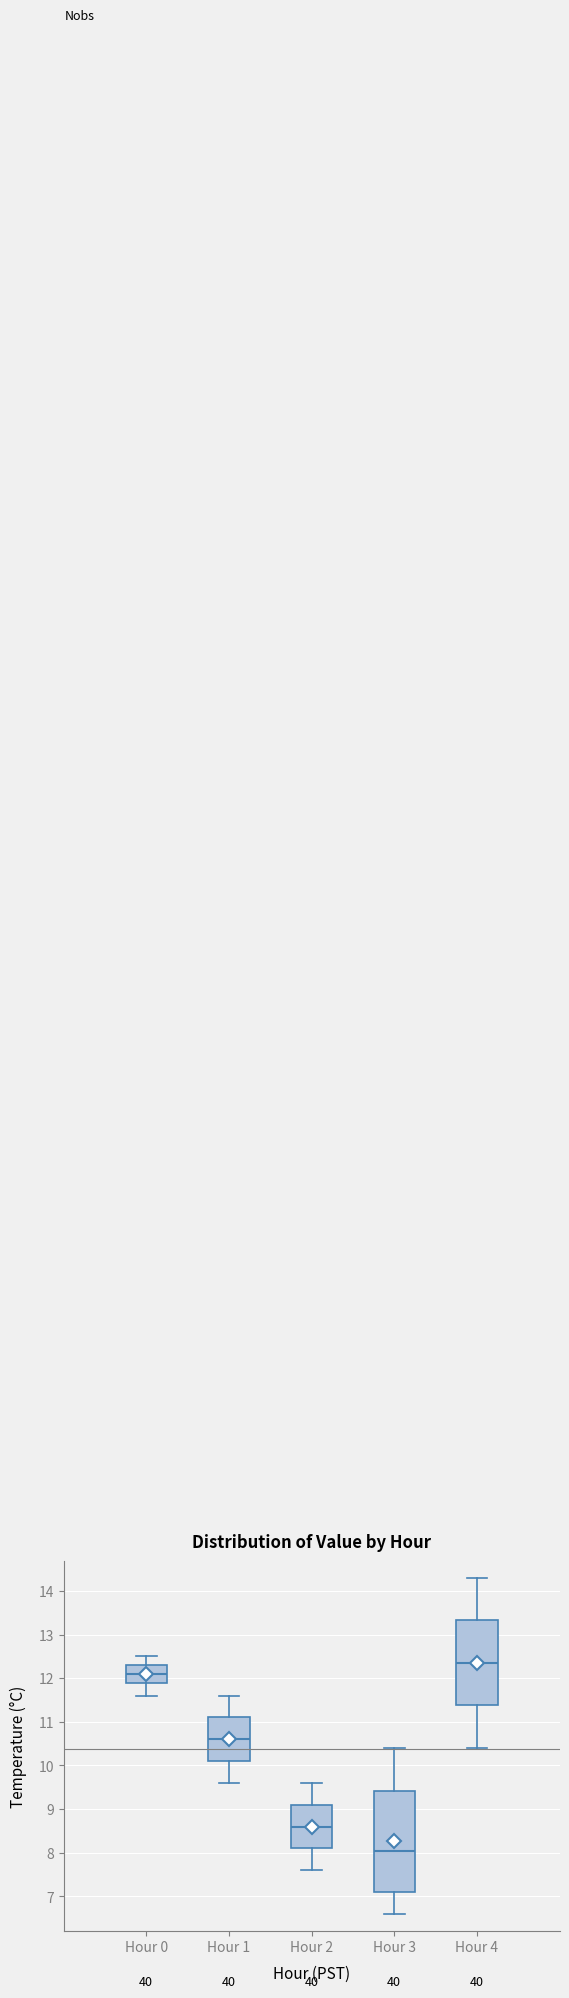

Which box is the tallest, from its lower edge to its upper edge?

Hour 3